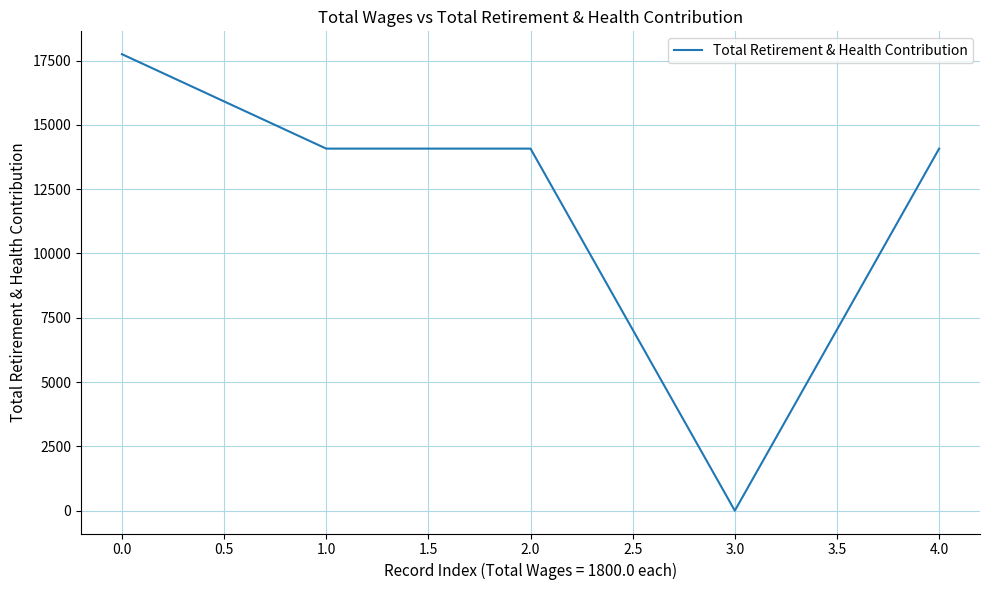

What is the difference between the maximum and minimum values?

17748